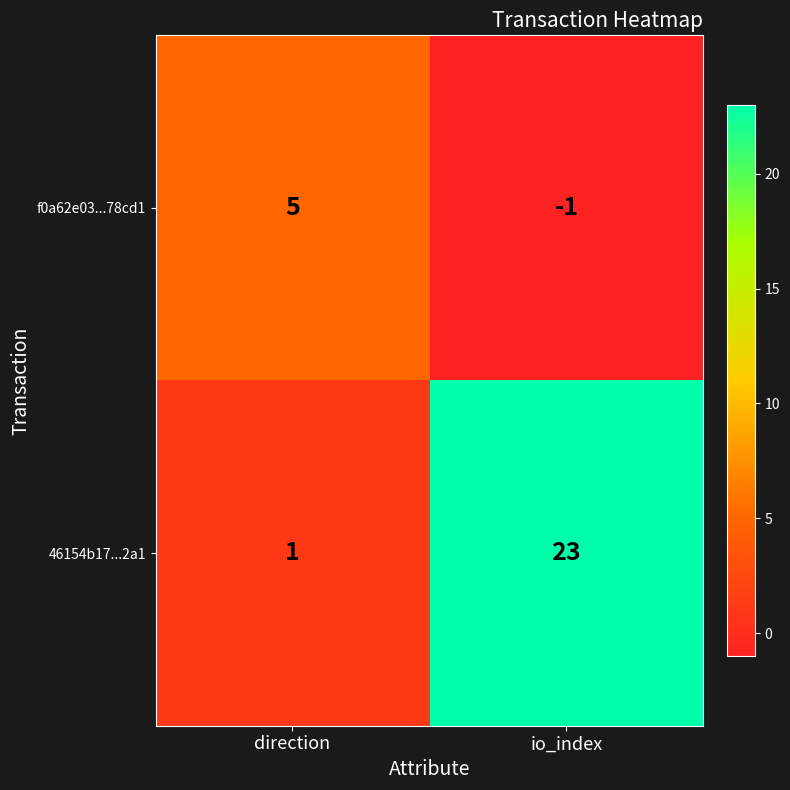

What value does the 46154b17...2a1 series have at io_index?

23